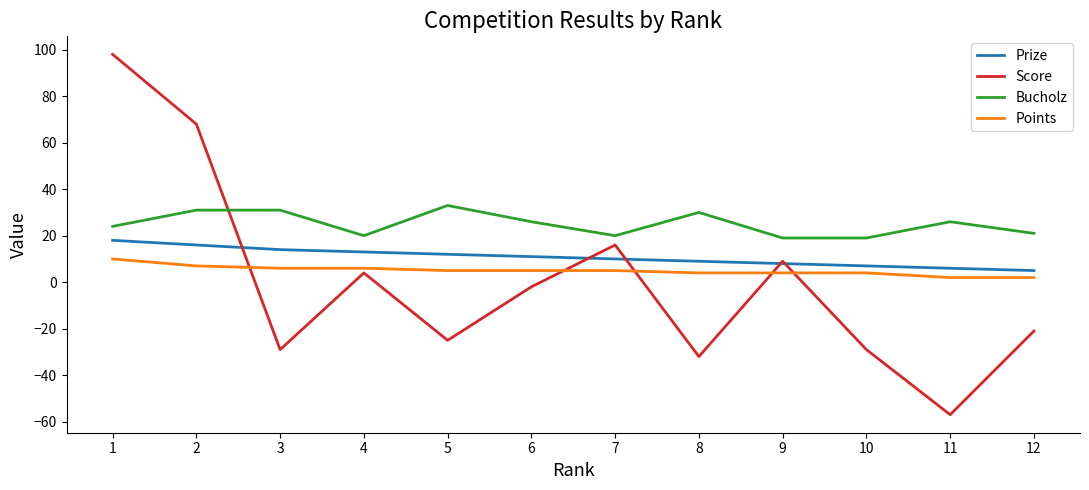

Which series has the largest total across all categories?

Bucholz